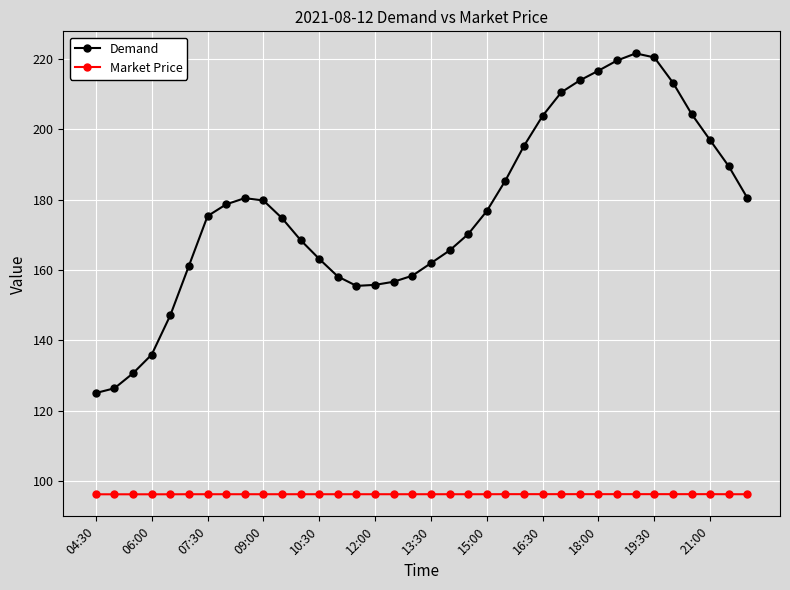

Which series has the widest spread of values?

Demand